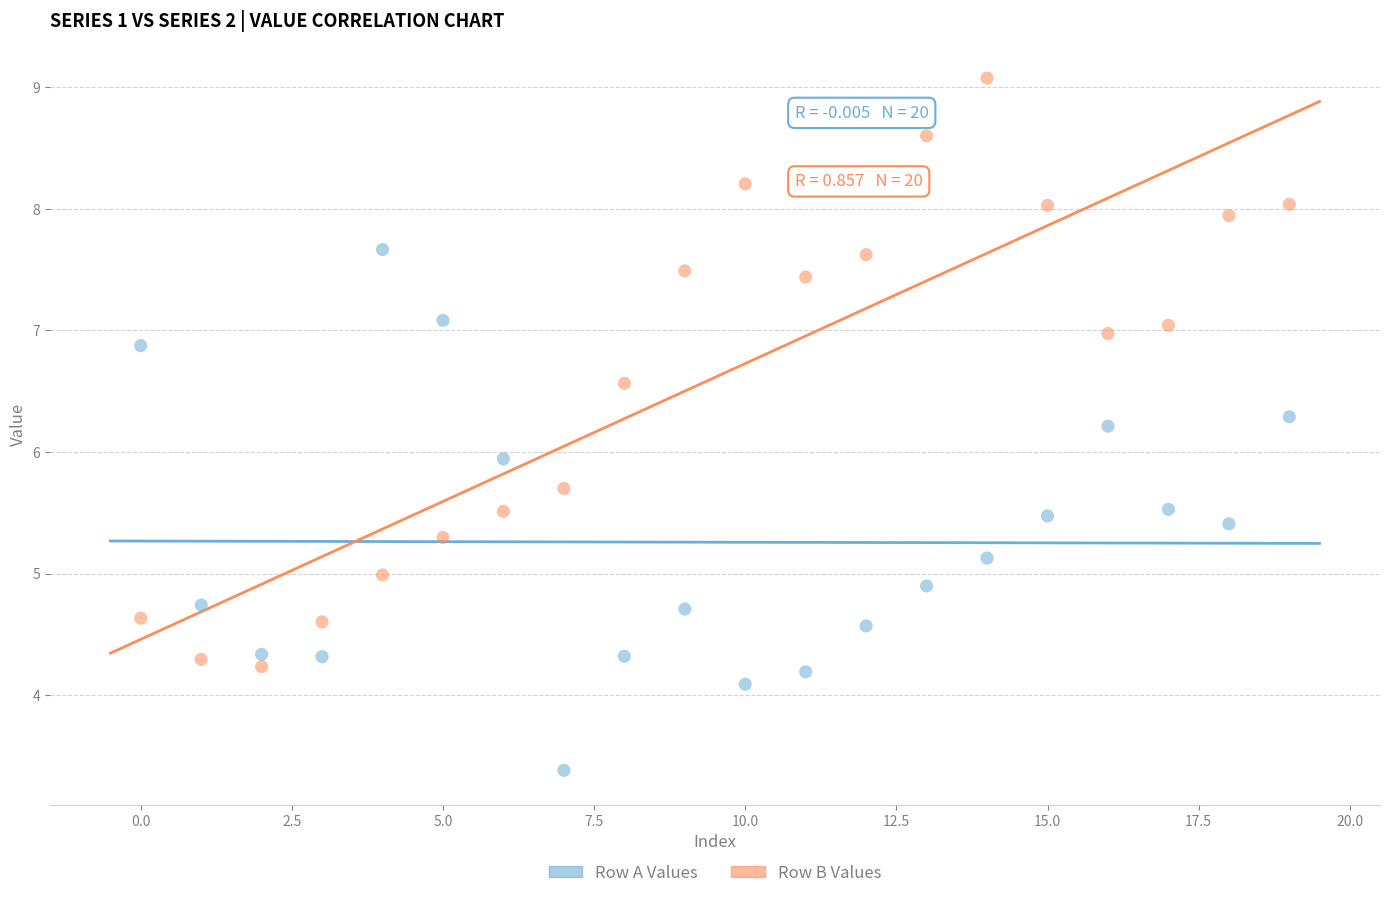

What are all the series names shown in the legend?

Row A Values, Row B Values